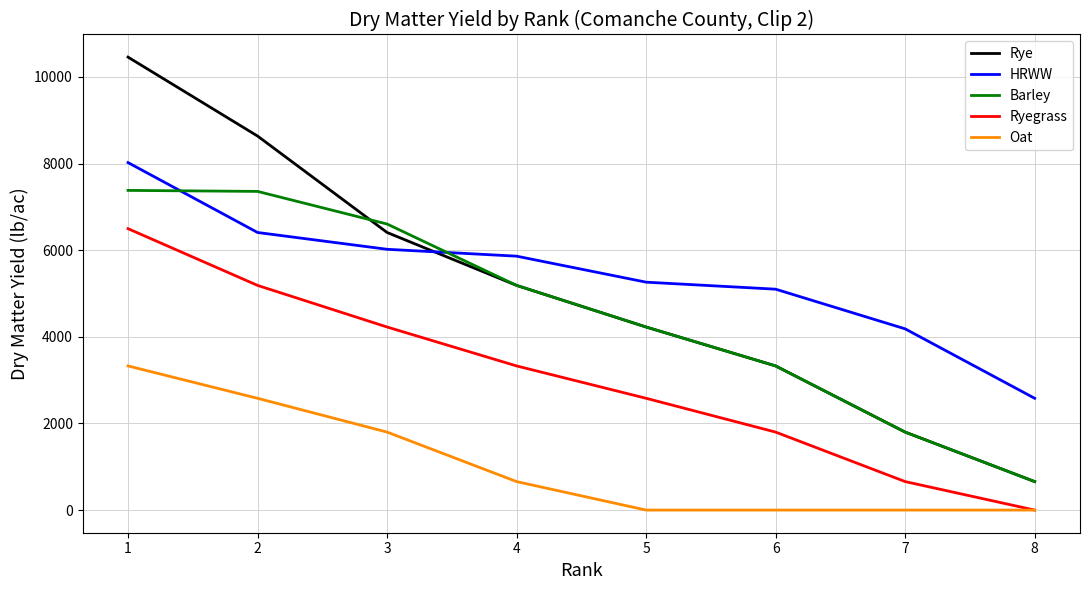

What is the spread (max minus min) of values at 5?

5261.0